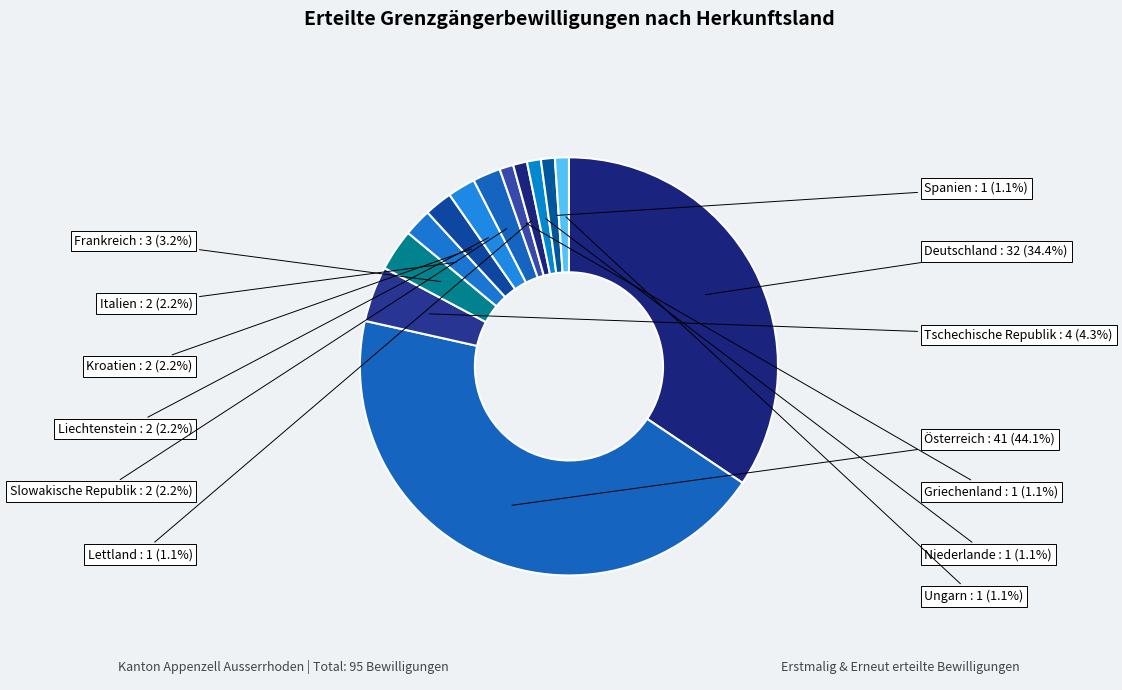

Is there any slice that represents more than half of the pie?

No